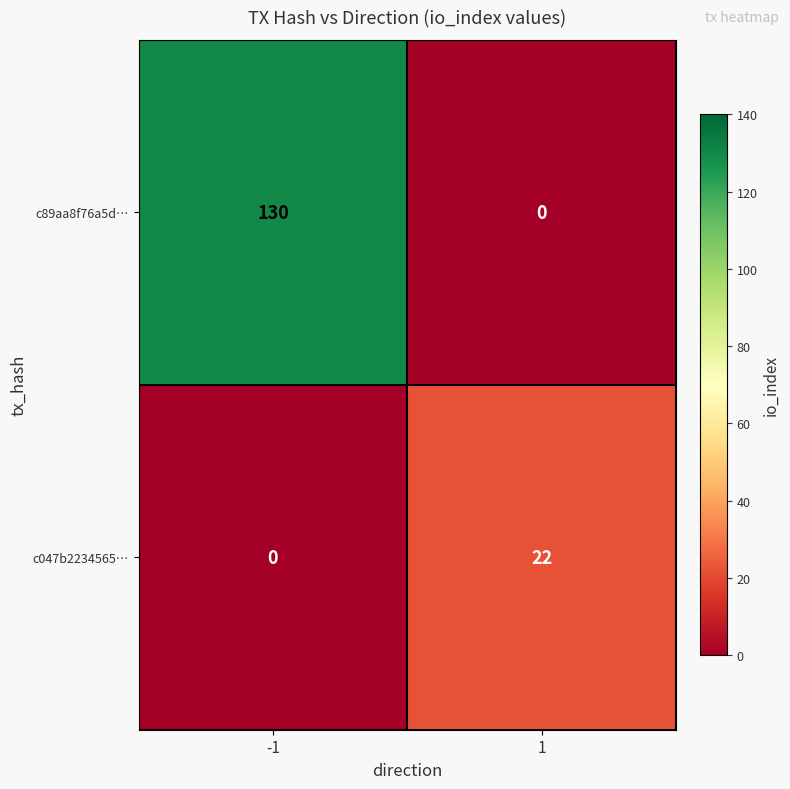

Which series changed the most between -1 and 1?

c89aa8f76a5d…